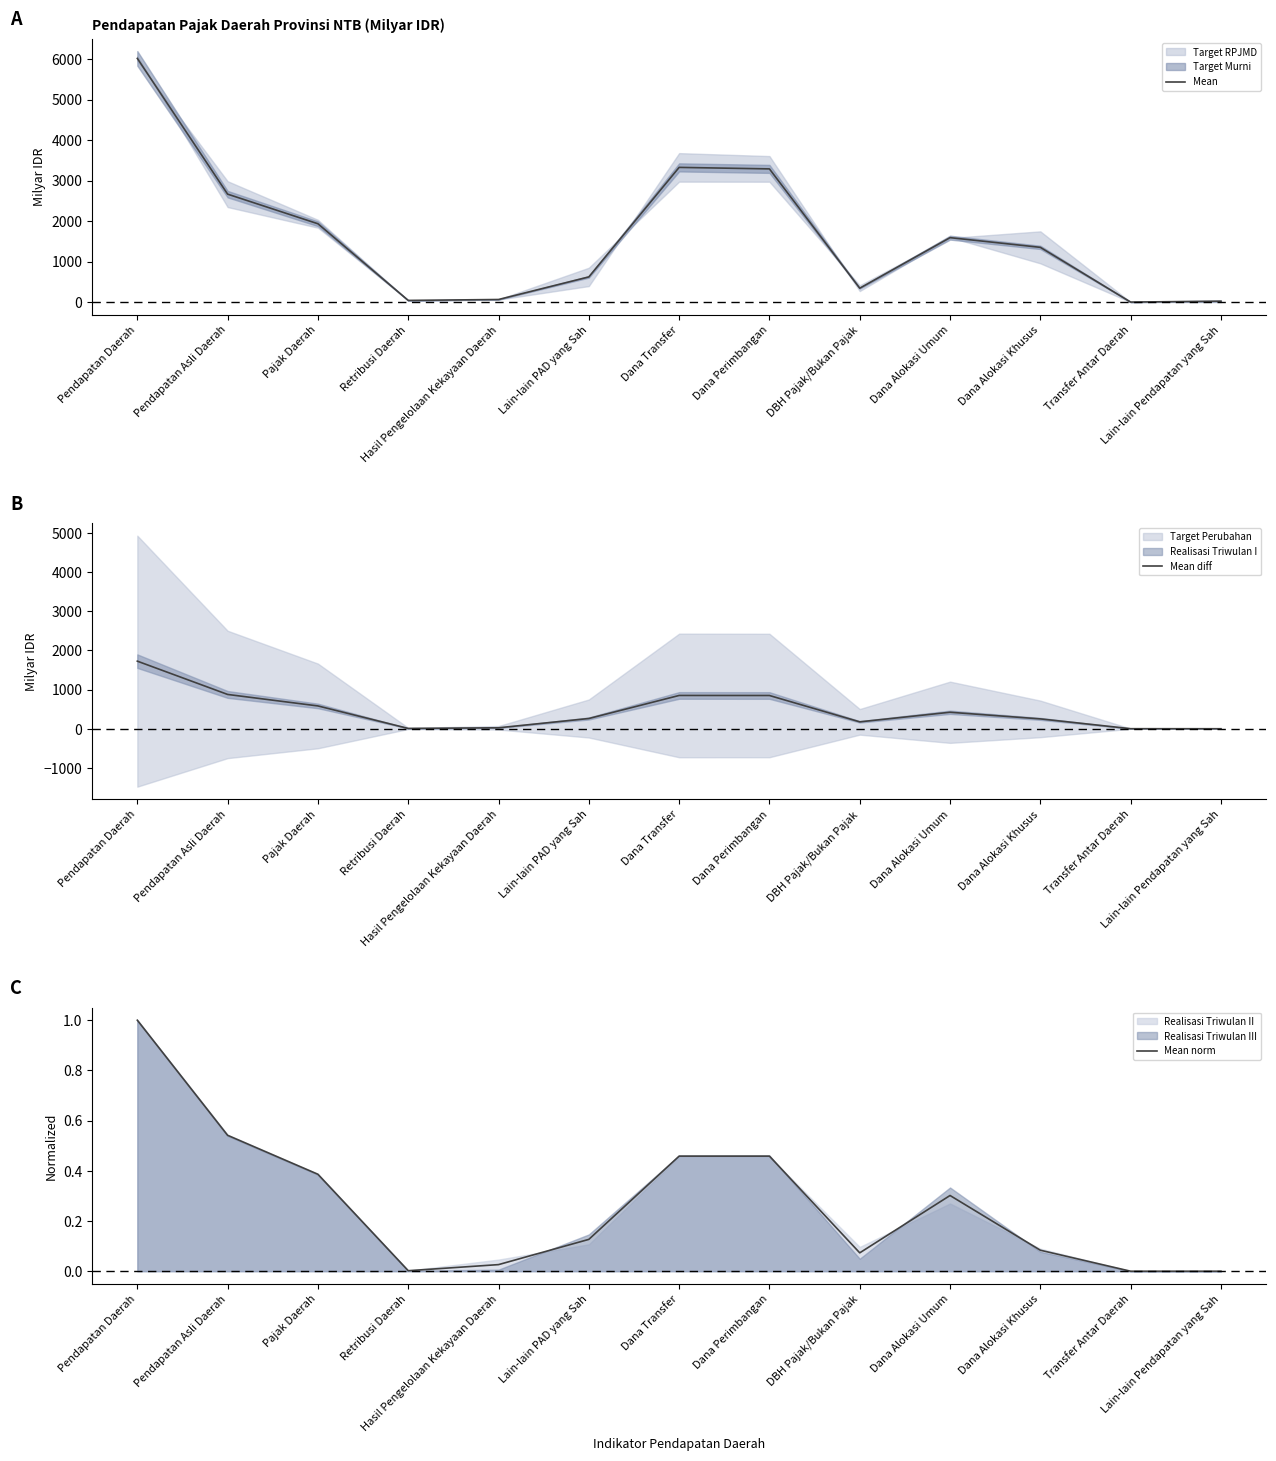

How many data points does each series have?

13